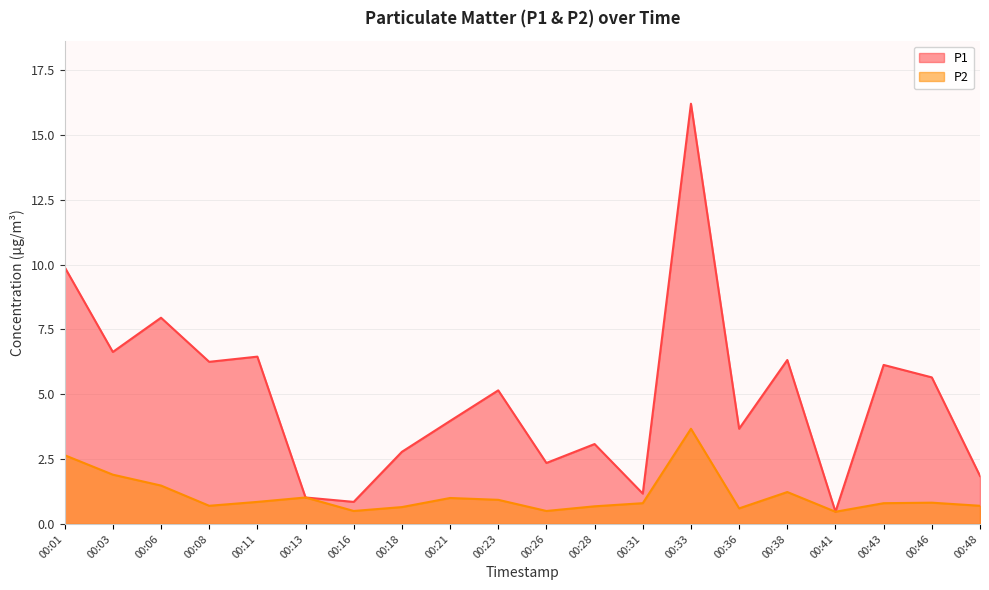

True or false: P1 and P2 intersect in this chart.

False